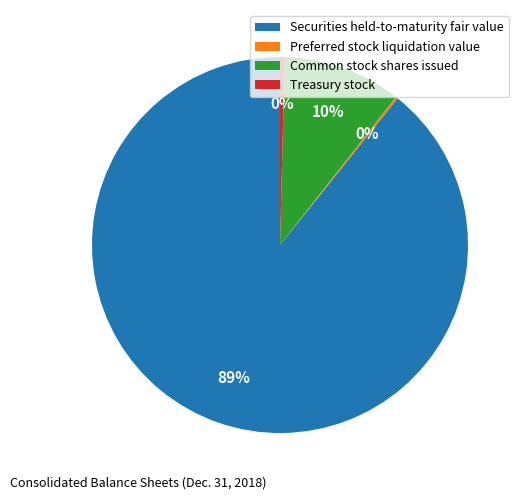

To the nearest percent, what is the difference between the Common stock shares issued and Treasury stock slice percentages?

10%